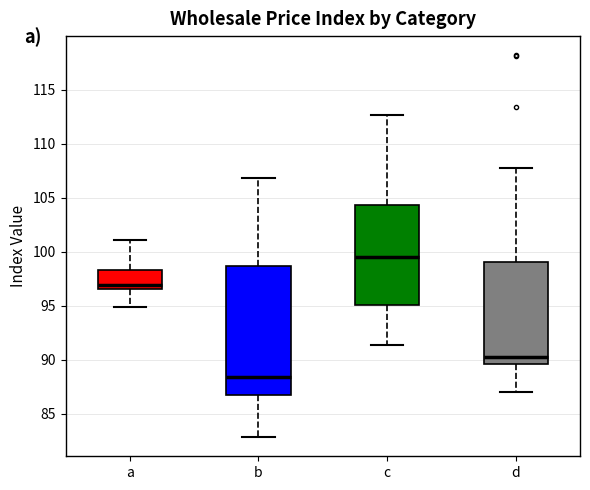

Reading left to right, read every box against the y-axis: the position of its median line, the range the box covers, and the ends of its whiskers. The values are not printed on the chart, so give them approximately, as read against the axis.

a: median 97.0, box 96.5 to 98.5, whiskers 95.0 to 101.0
b: median 88.5, box 86.5 to 98.5, whiskers 83.0 to 107.0
c: median 99.5, box 95.0 to 104.5, whiskers 91.5 to 112.5
d: median 90.5, box 89.5 to 99.0, whiskers 87.0 to 107.5